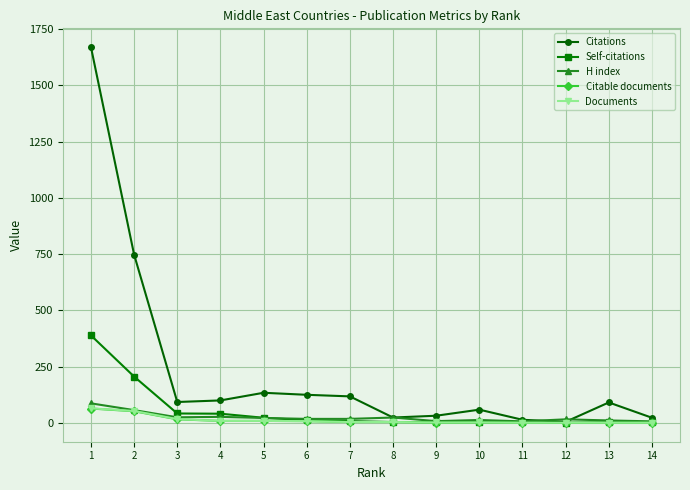

Which series has the largest total across all categories?

Citations